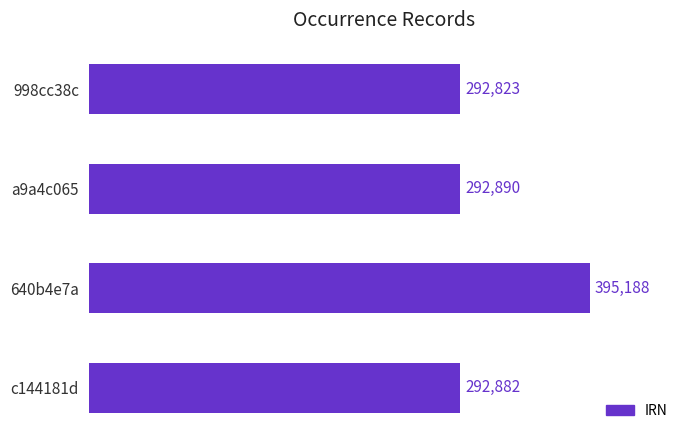

Approximately how many times larger is the value at a9a4c065 compared to c144181d?

1.0